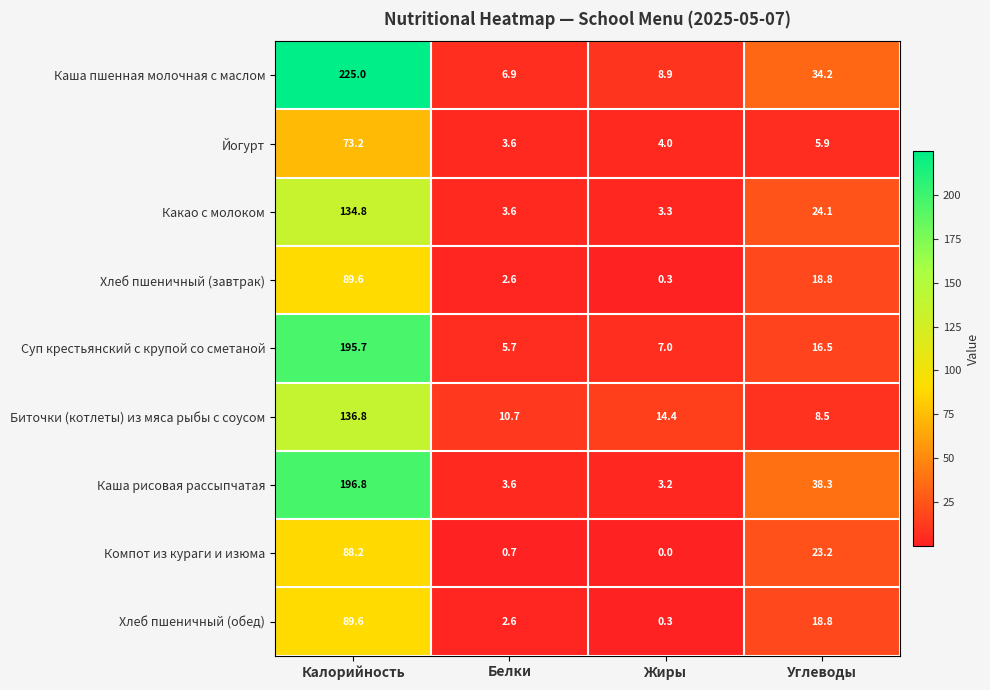

How many data points does each series have?

4